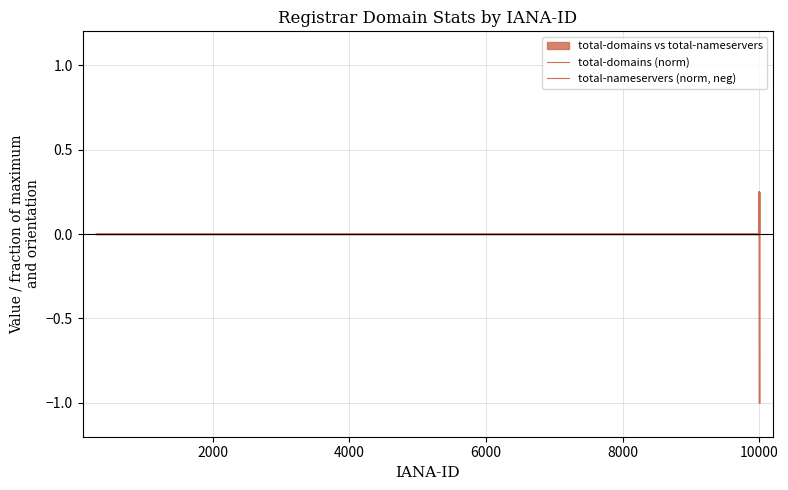

At 2000, list the series in order from smallest to largest.

total-domains (norm), total-nameservers (norm, neg)